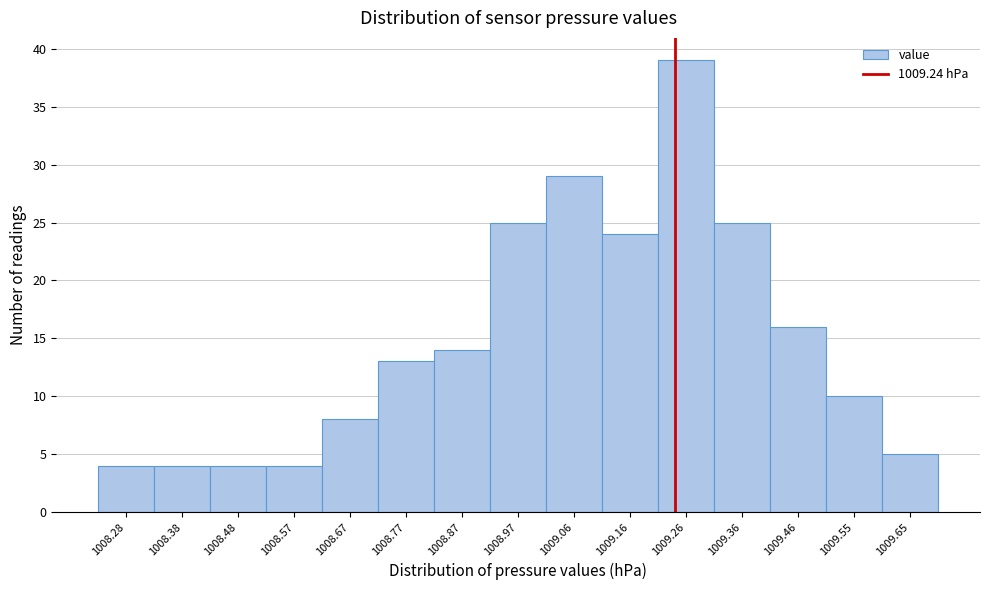

How tall is the bar that spans 1009.406 to 1009.504 on the x-axis? Neither the bar edges nor the heights are printed on the chart, so give them approximately, as read against the axes.

16